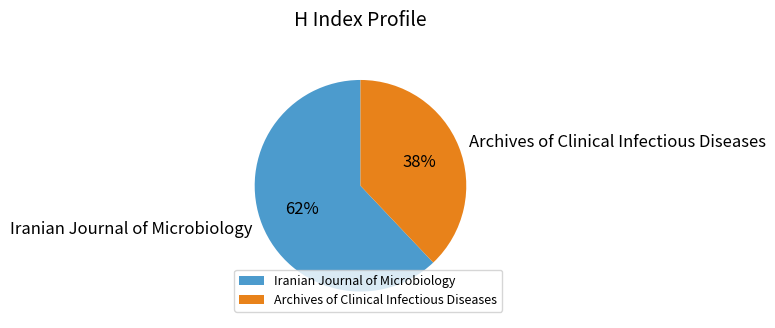

Rank the categories by value from lowest to highest.

Archives of Clinical Infectious Diseases, Iranian Journal of Microbiology